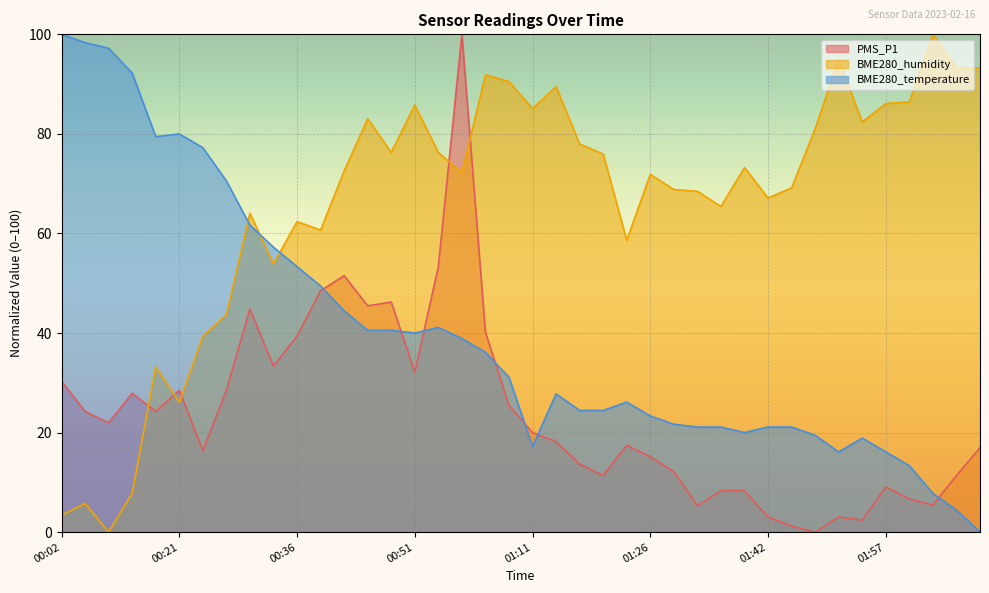

True or false: PMS_P1 and BME280_humidity intersect in this chart.

True